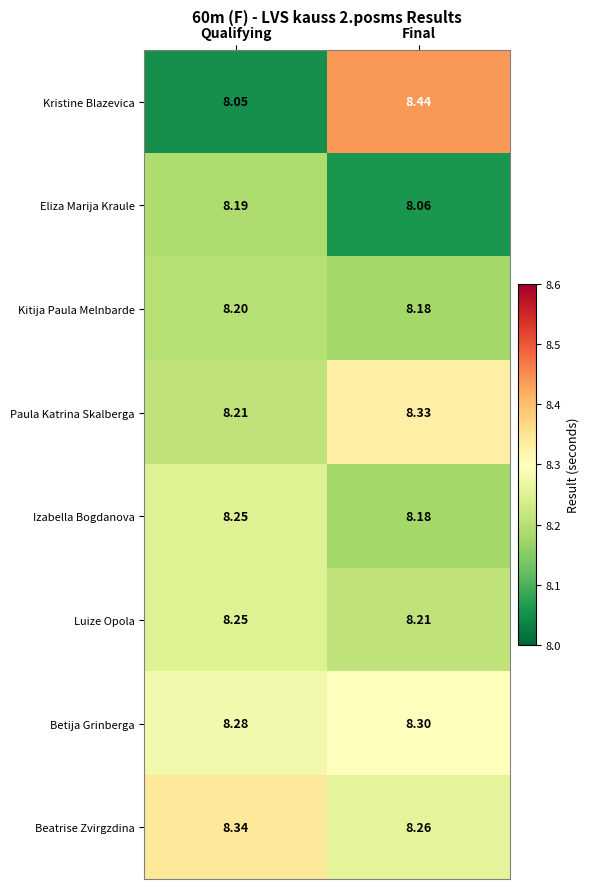

At which label is Kristine Blazevica closest to 8?

Qualifying